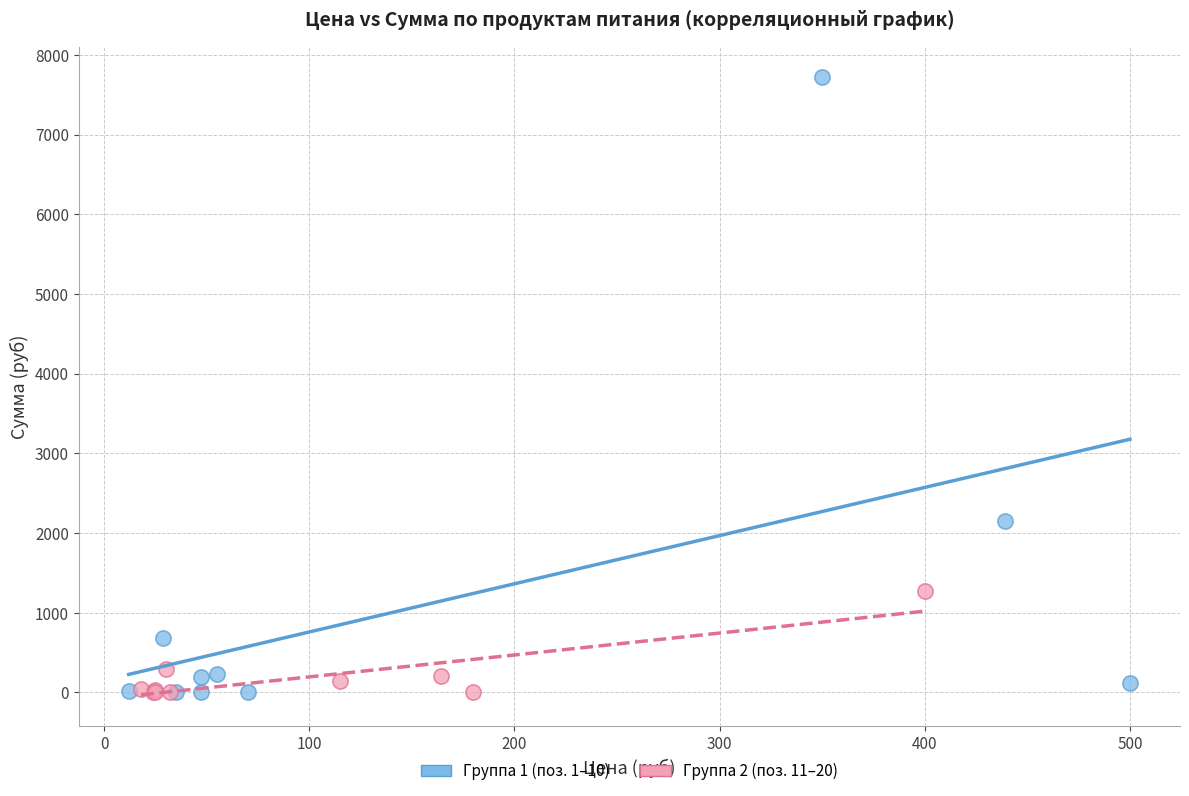

Which series reaches the maximum Y coordinate?

Группа 1 (поз. 1–10)